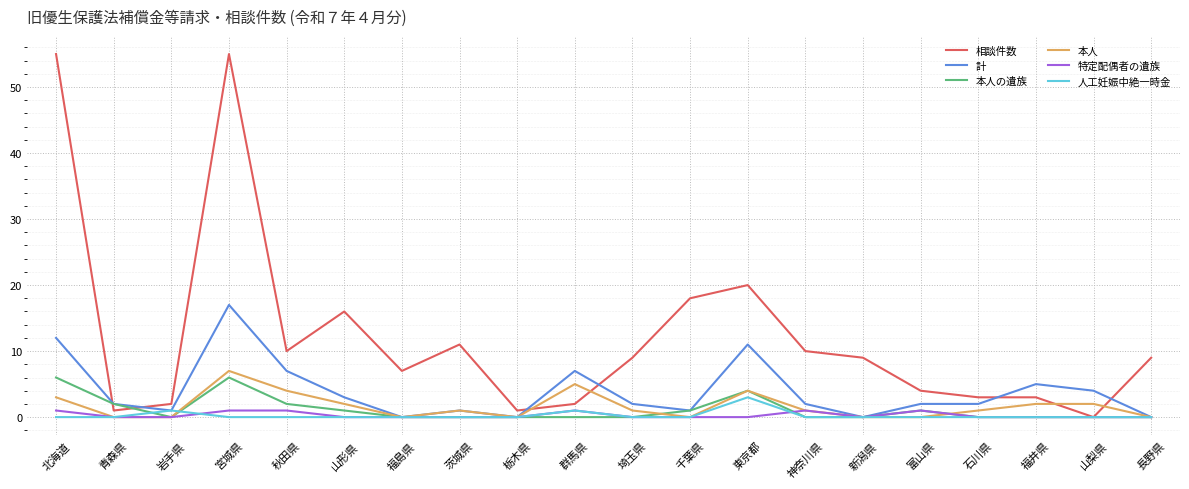

Count the number of categories in the chart.

20